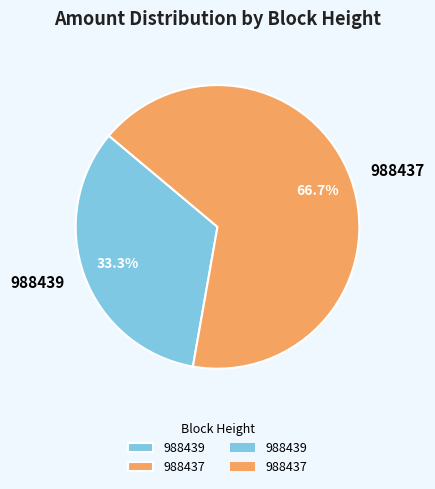

What is the largest slice in the pie chart?

988437